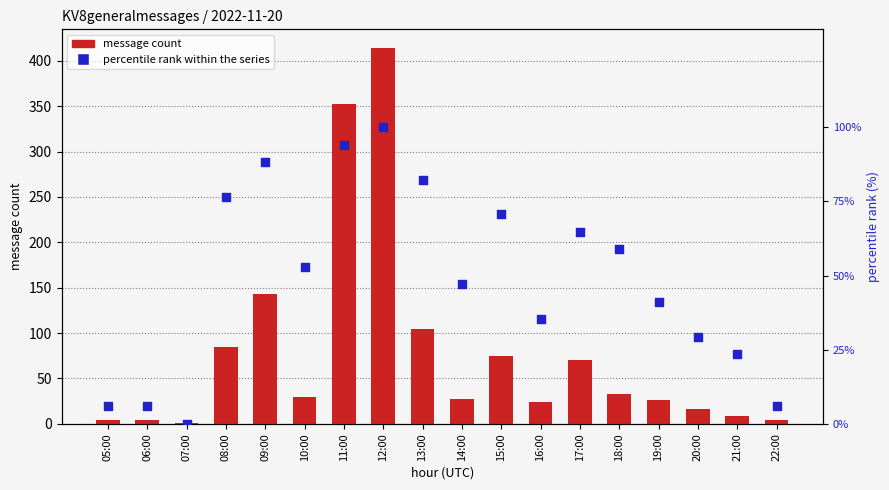

Which series reaches the minimum Y coordinate?

percentile rank within the series